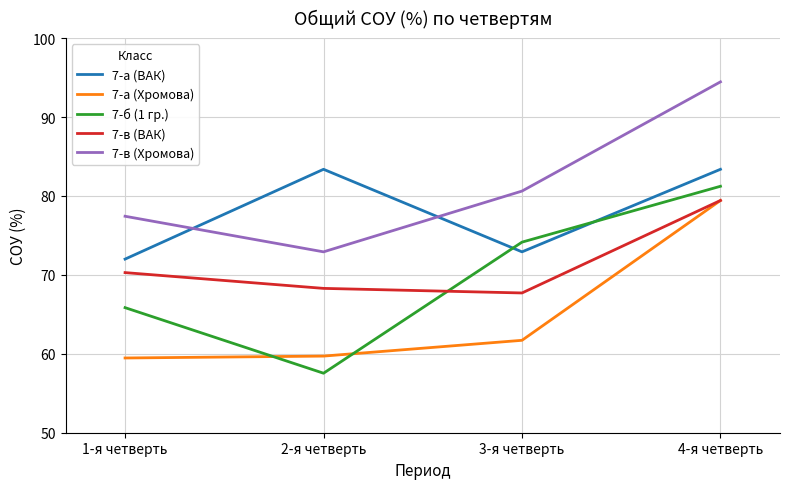

Which series has the largest total across all categories?

7-в (Хромова)